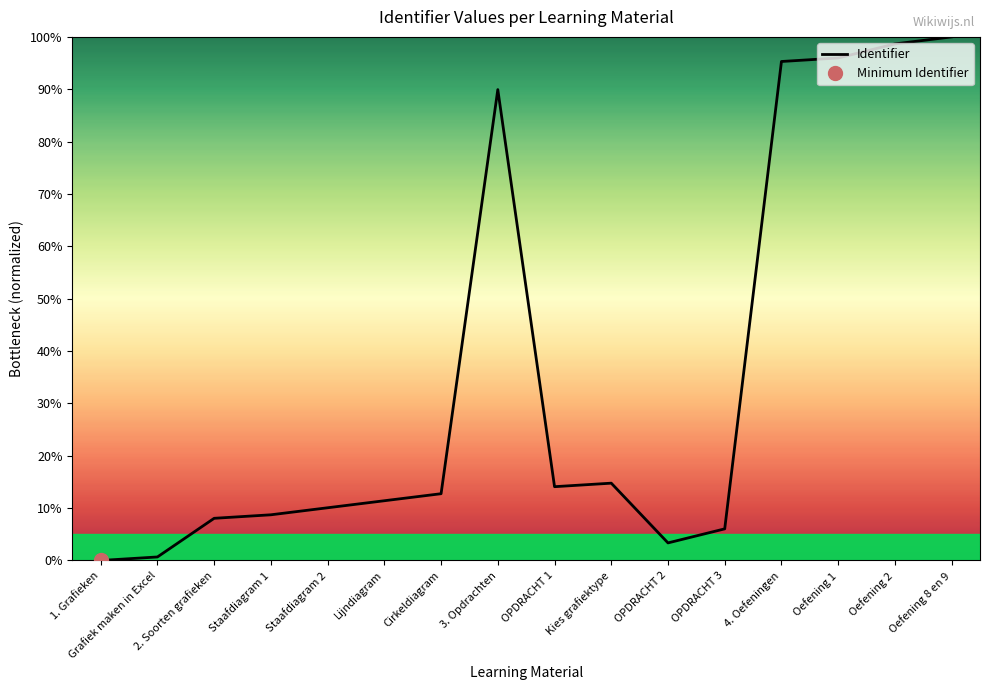

The value at 2. Soorten grafieken is 8.1. True or false?

True